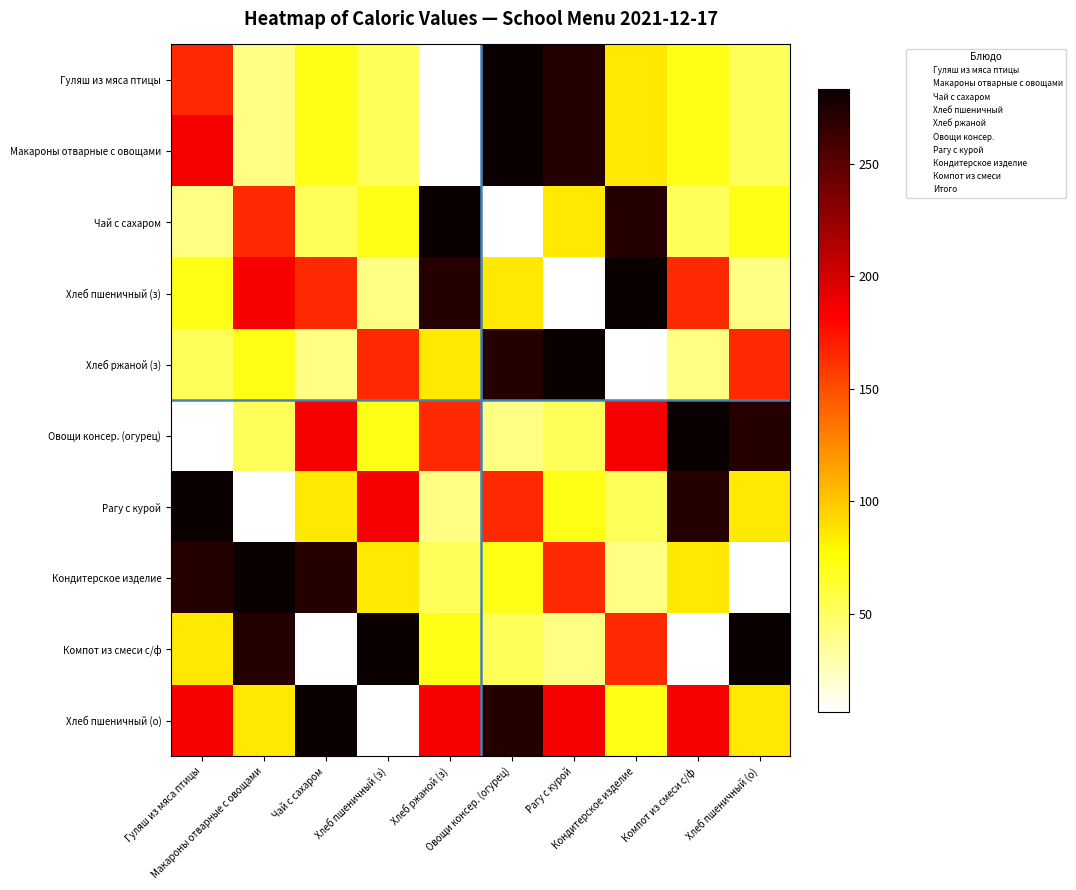

What is the total value across all series at Хлеб пшеничный (о)?

1157.2